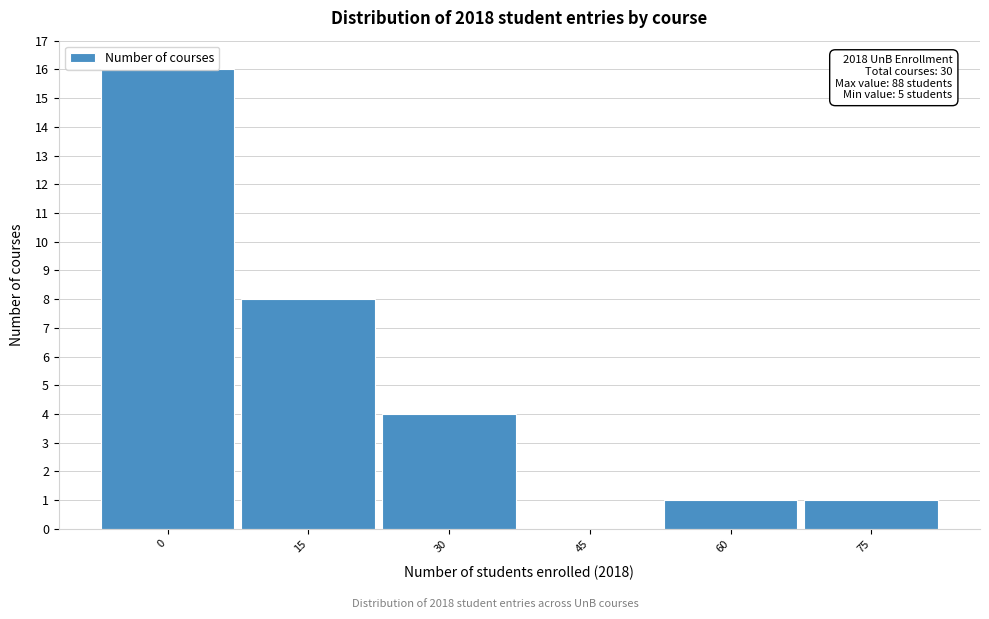

What value does the data have at 15, to the nearest 10?

10